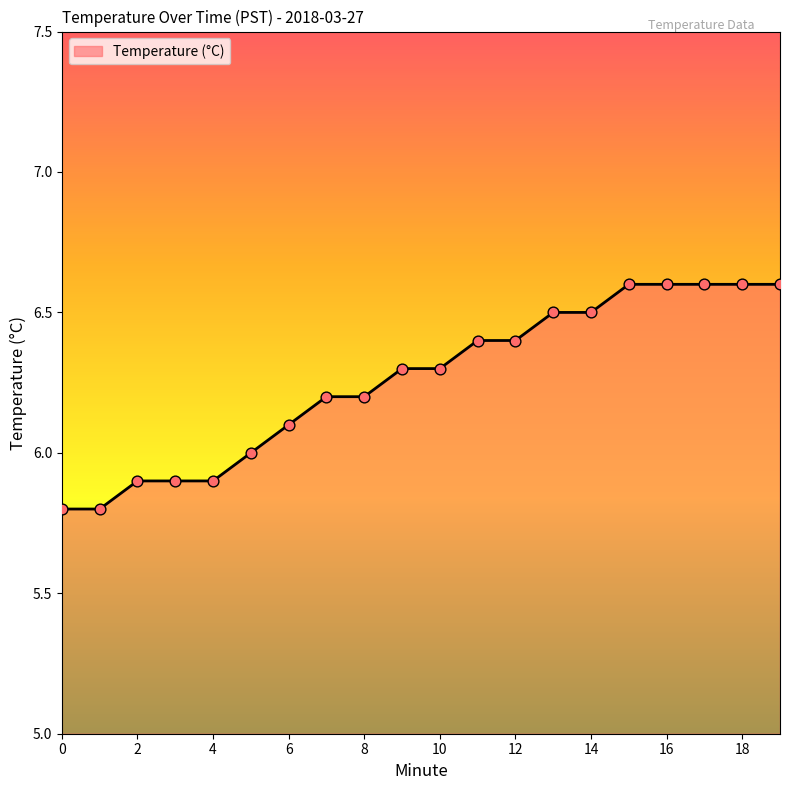

What is the smallest value displayed?

5.8